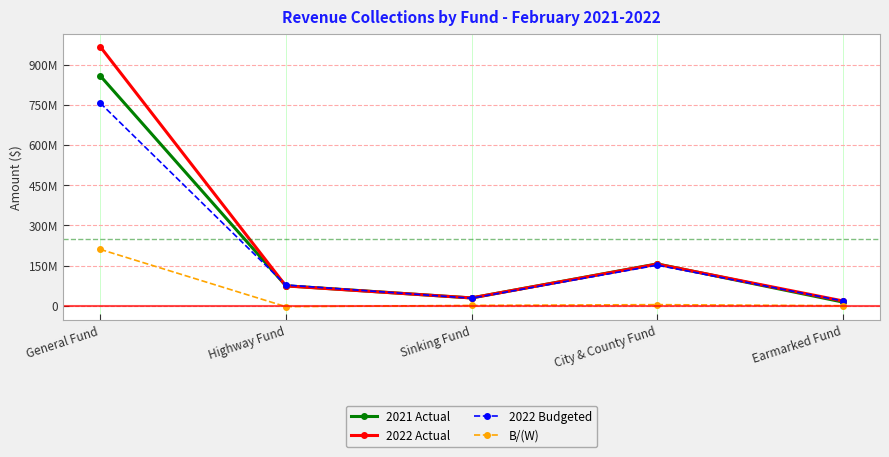

What are all the series names shown in the legend?

2021 Actual, 2022 Actual, 2022 Budgeted, B/(W)